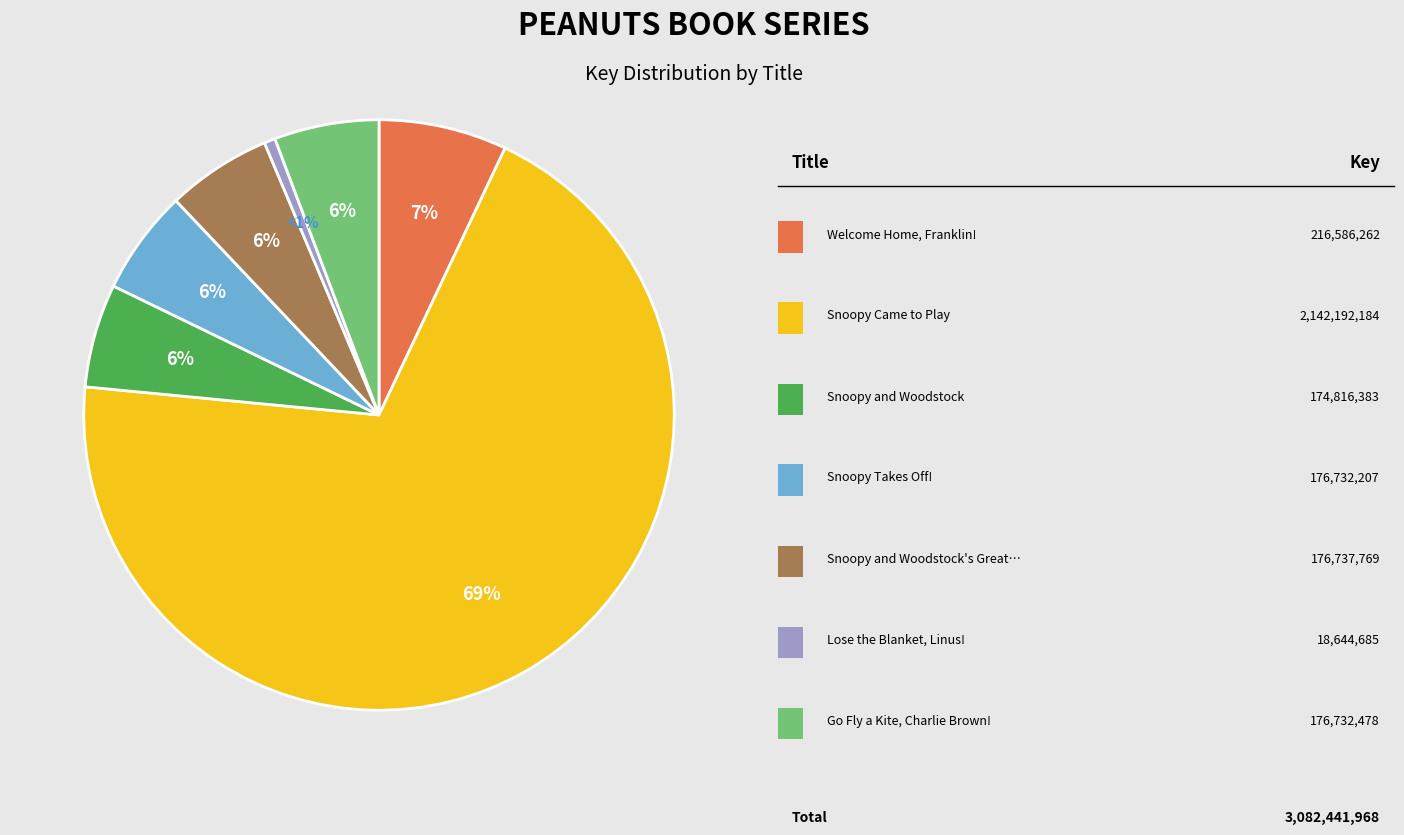

To the nearest percent, what is the average slice percentage?

14%